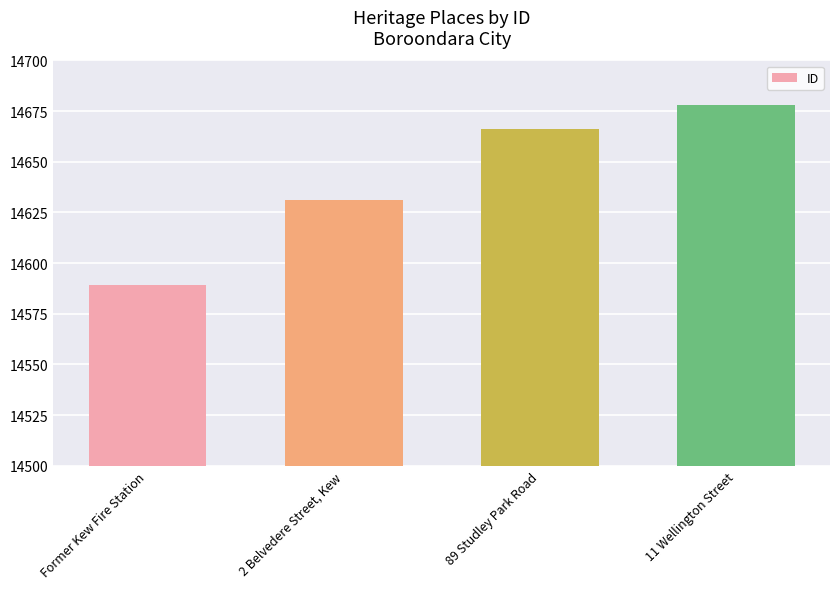

What is the sum of all values?

58564